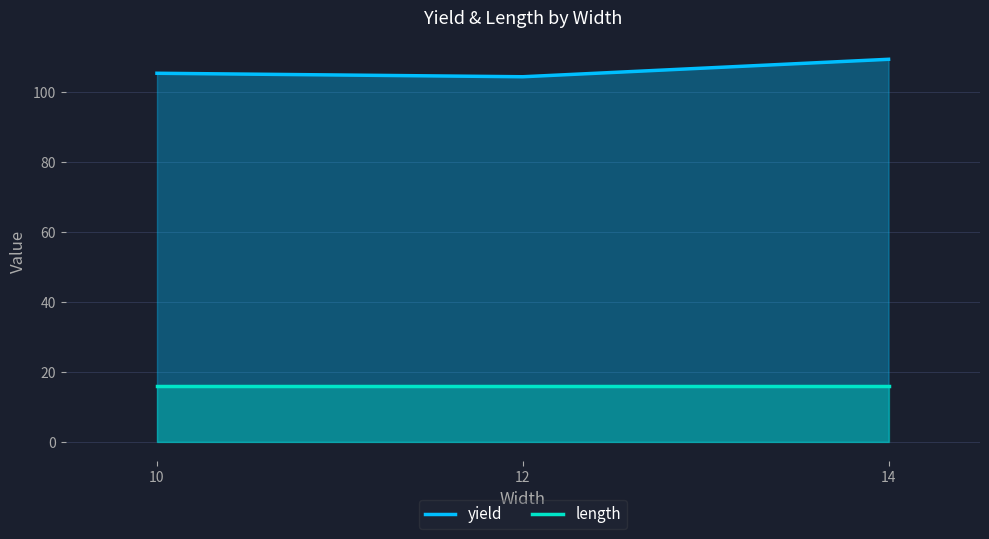

True or false: length and yield intersect in this chart.

False